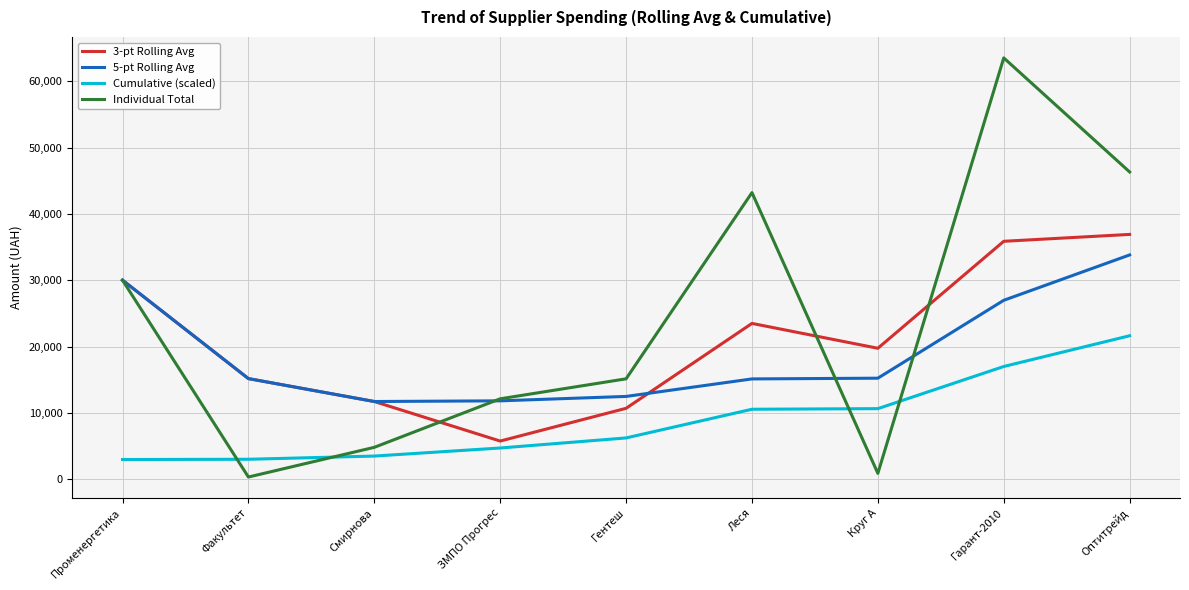

True or false: 5-pt Rolling Avg has a value of 5617.6 at Смирнова.

False